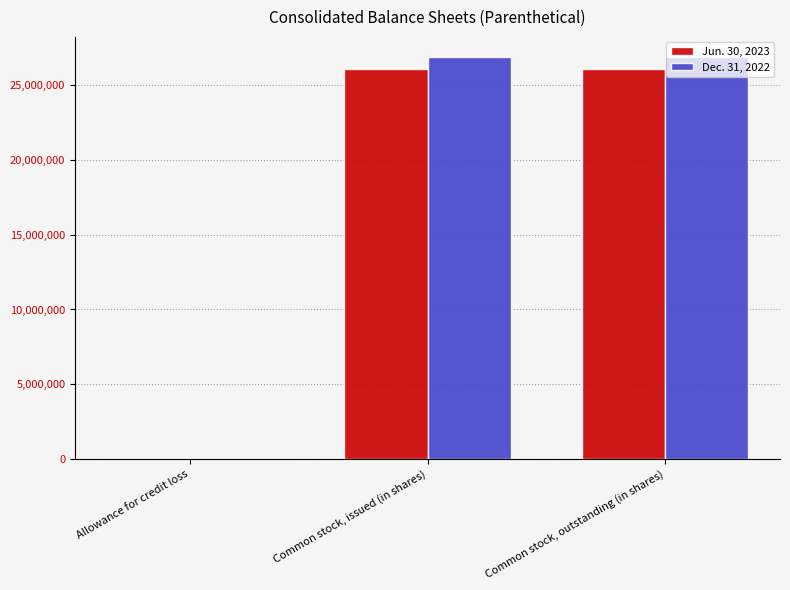

Count the number of data series in this chart.

2